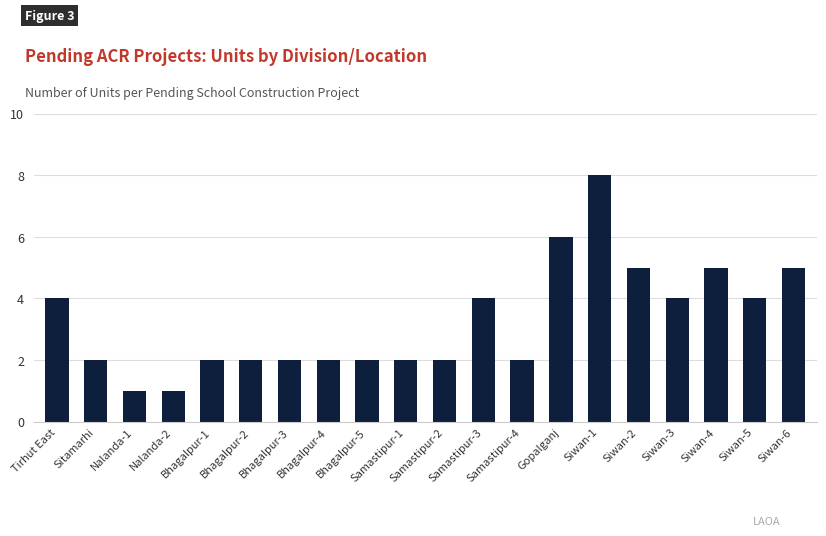

What is the maximum value shown in the chart?

8